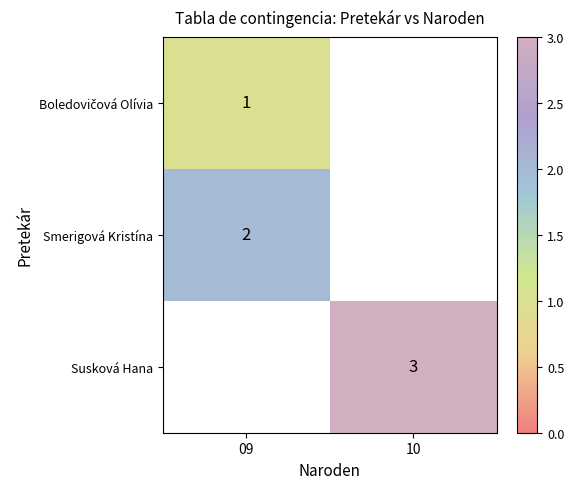

Is the value of Smerigová Kristína at 09 greater than the value of Susková Hana at 10?

No